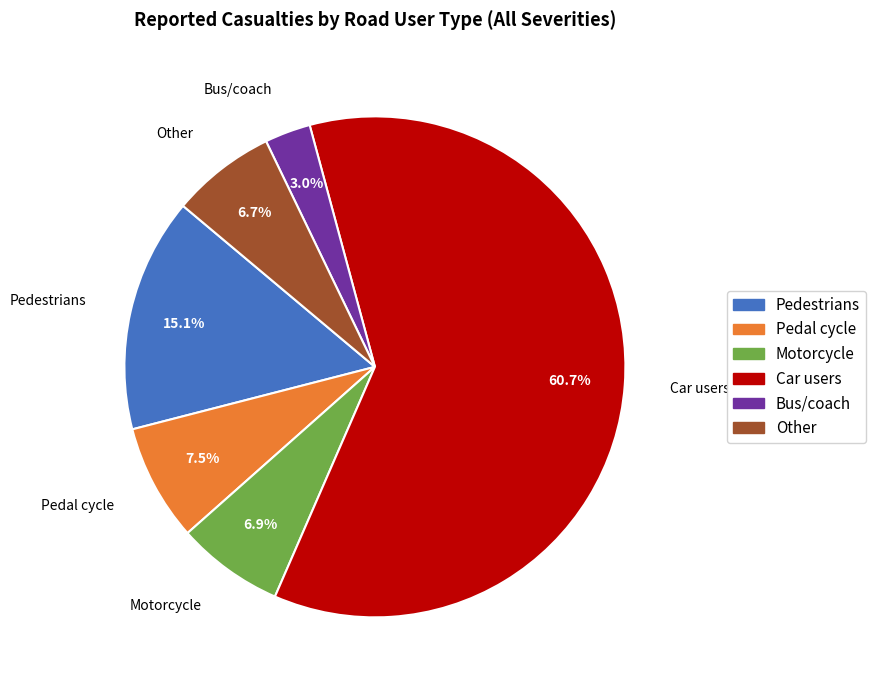

Do Pedal cycle and Bus/coach together represent more than half of the pie?

No